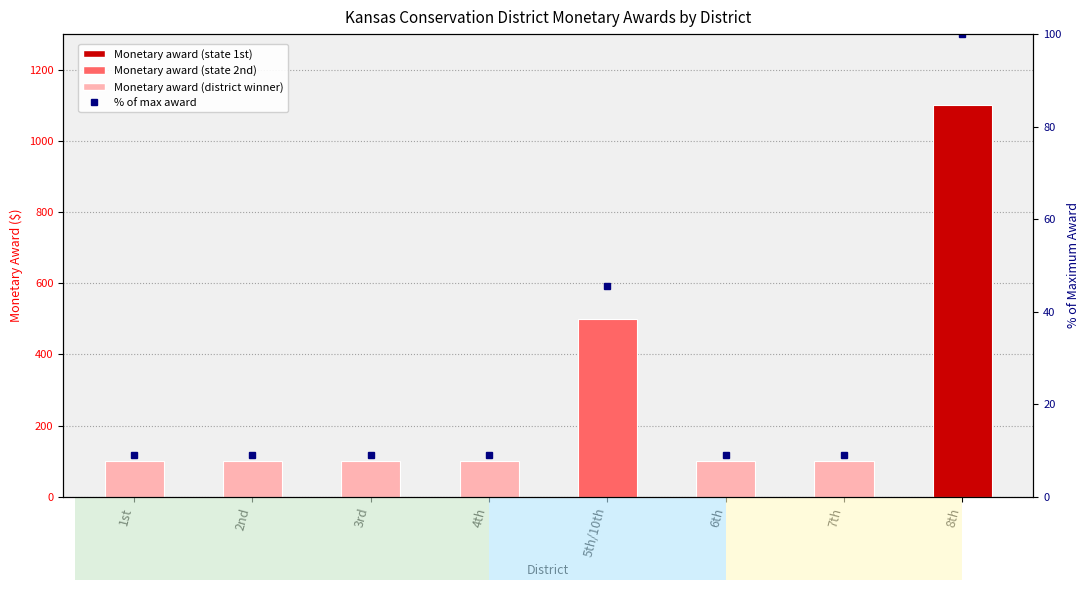

How many series are shown in this chart?

2